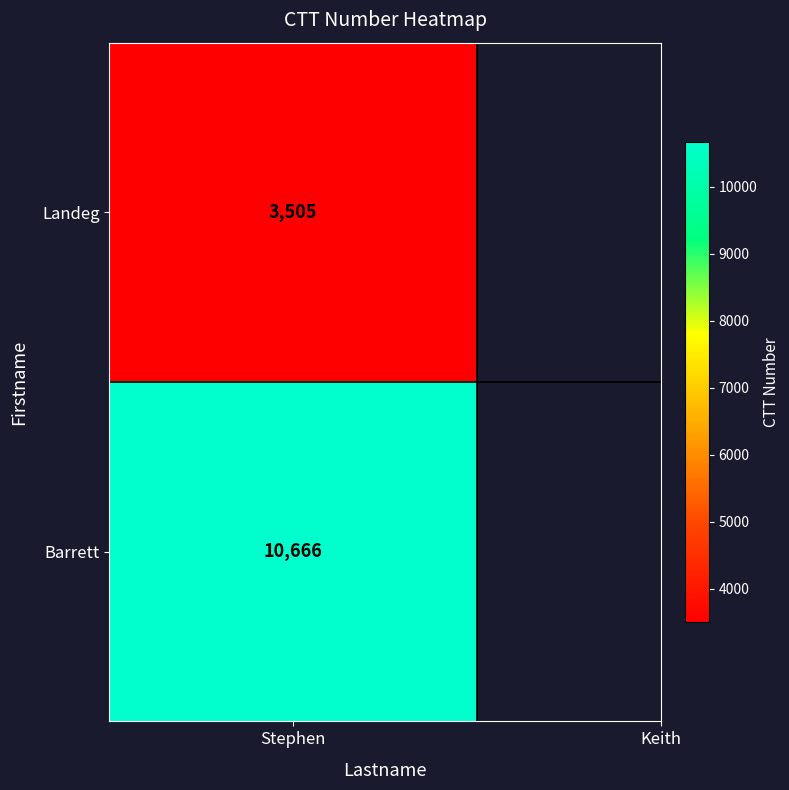

List the labels in order of value, smallest first.

Stephen, Keith